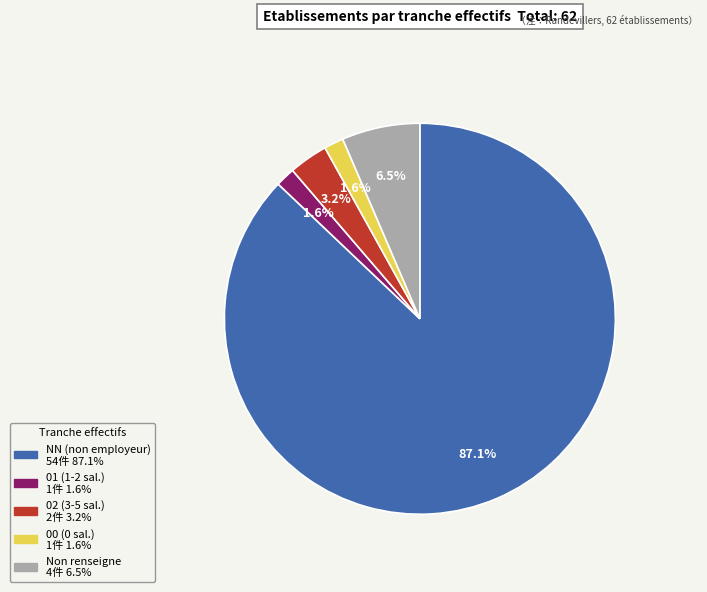

Is there a majority slice in this chart?

Yes